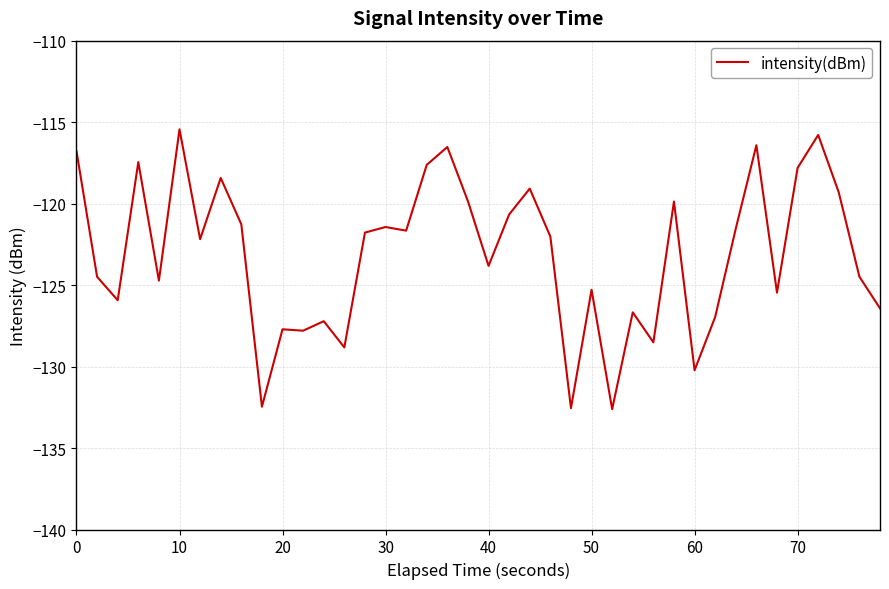

What is the smallest value displayed?

-132.6